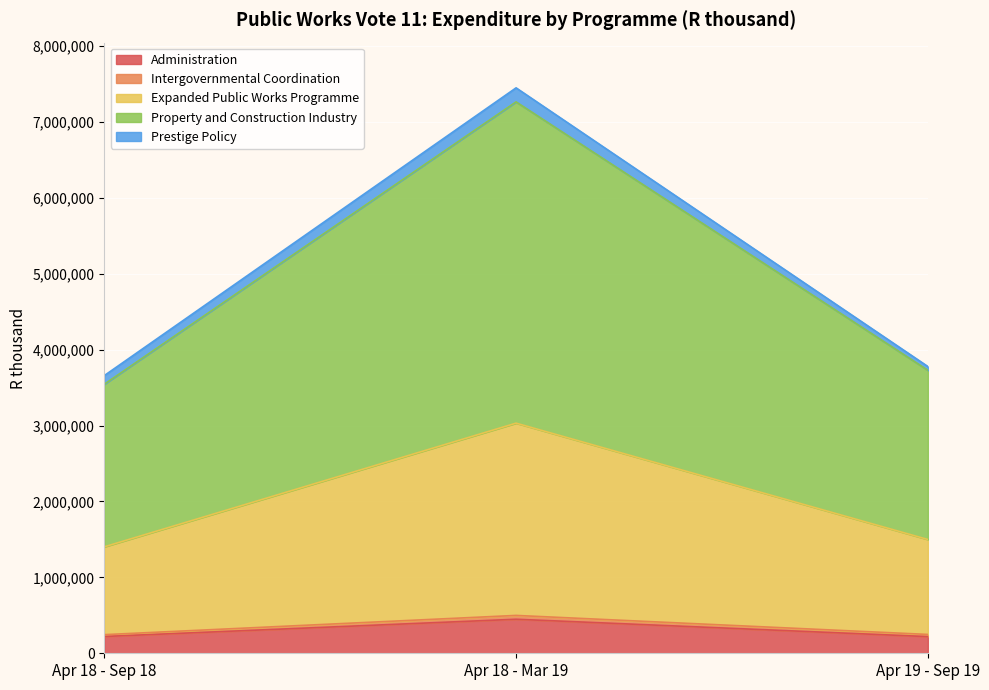

At which category is the sum across all series the highest?

Apr 18 - Mar 19